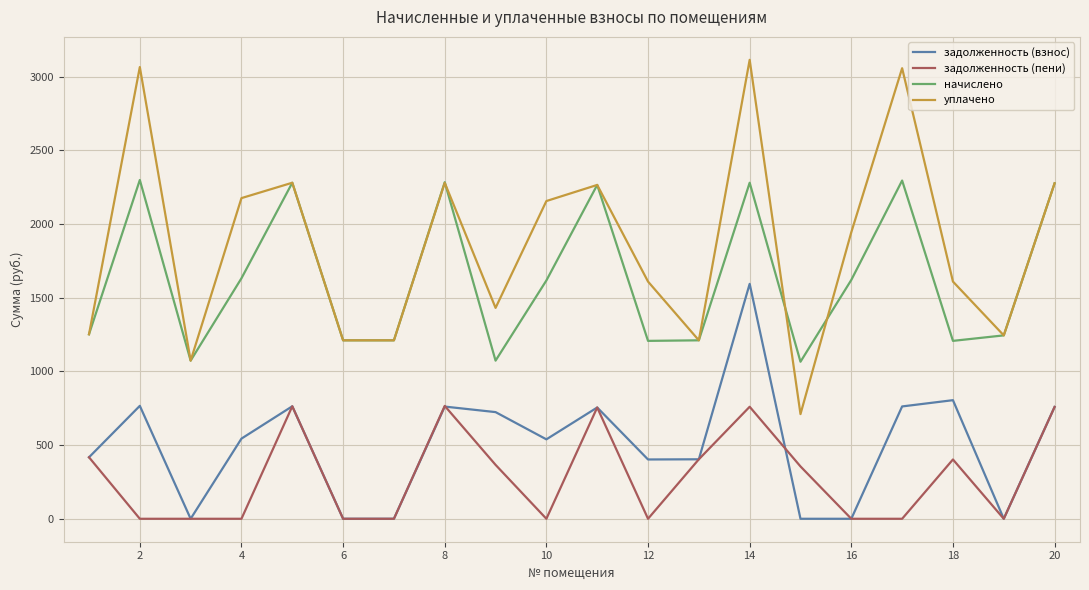

True or false: задолженность (пени) and начислено intersect in this chart.

False